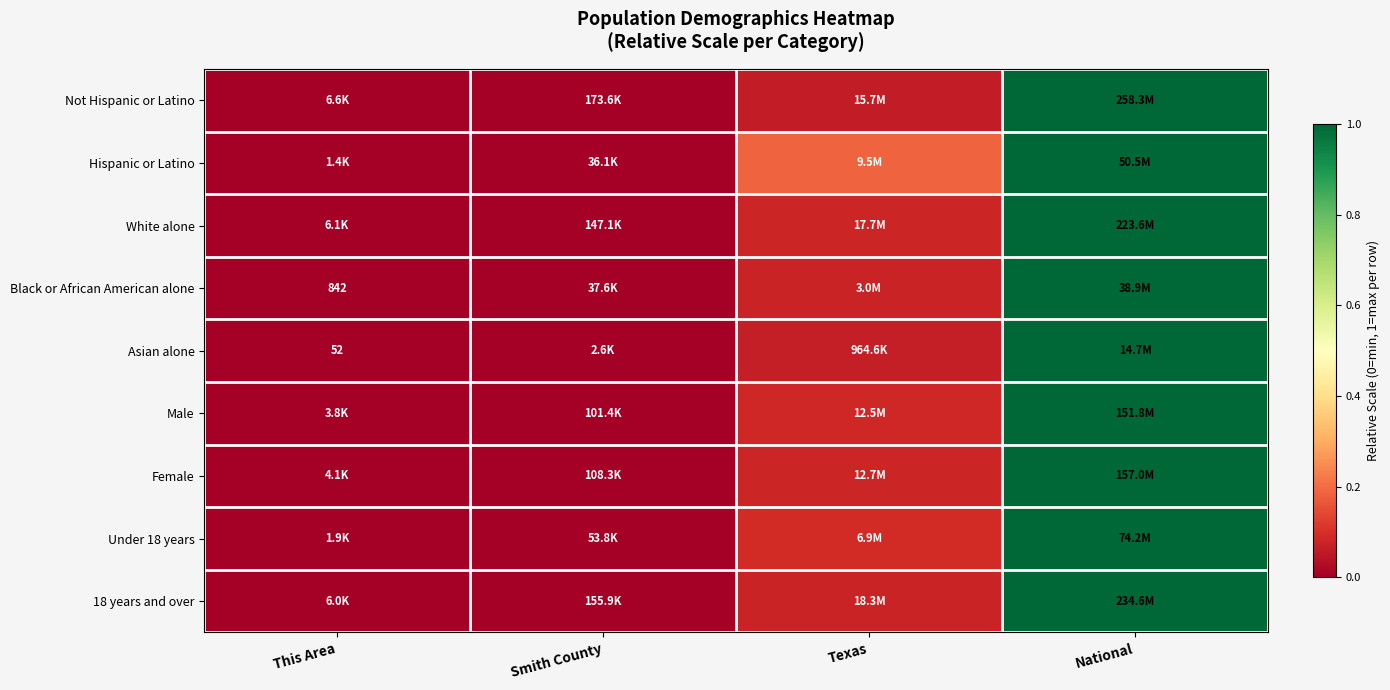

How many series are shown in this chart?

9